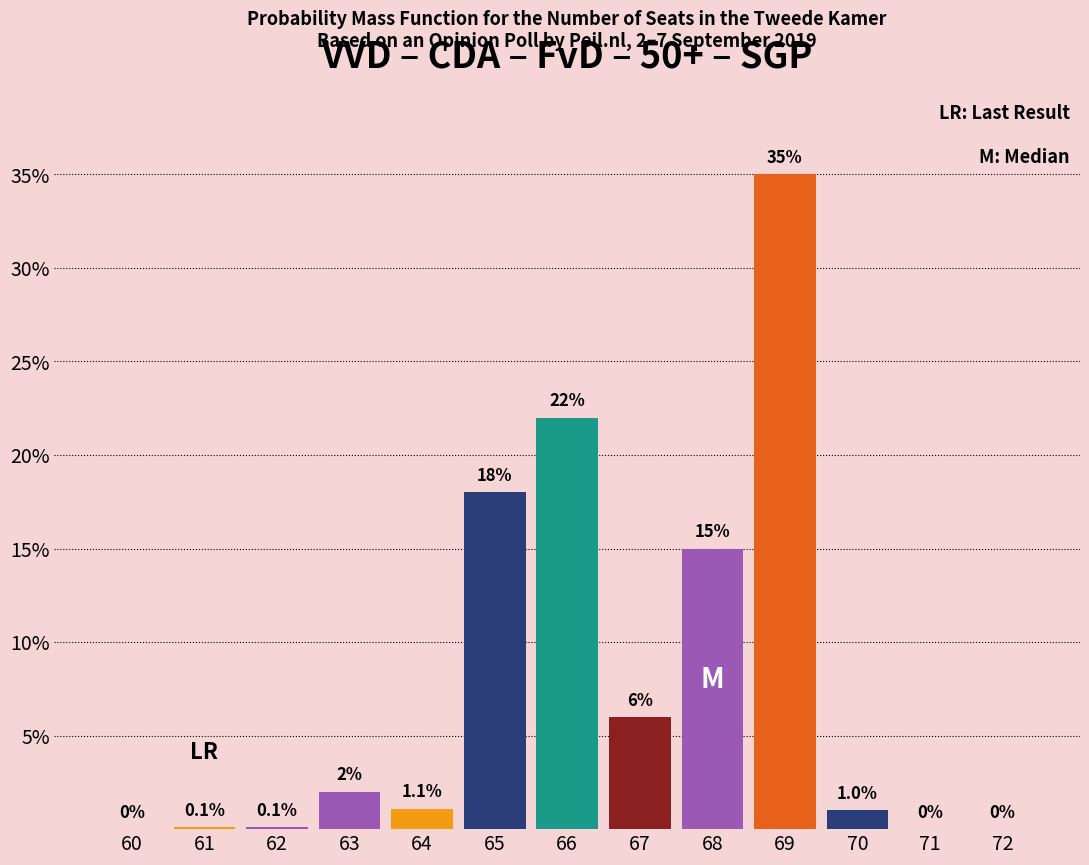

Reading right to left, what are all the values shown in this chart?

72=0.0	71=0.0	70=1.0	69=35.0	68=15.0	67=6.0	66=22.0	65=18.0	64=1.1	63=2.0	62=0.1	61=0.1	60=0.0